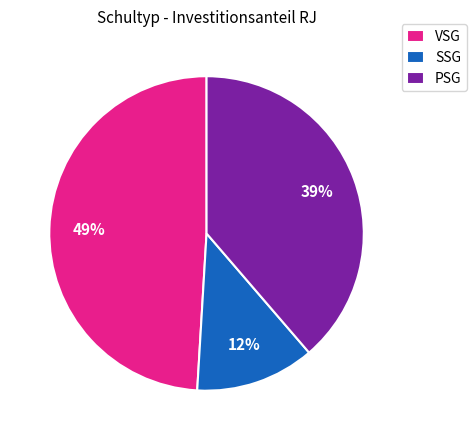

Rank the categories by value from lowest to highest.

SSG, PSG, VSG